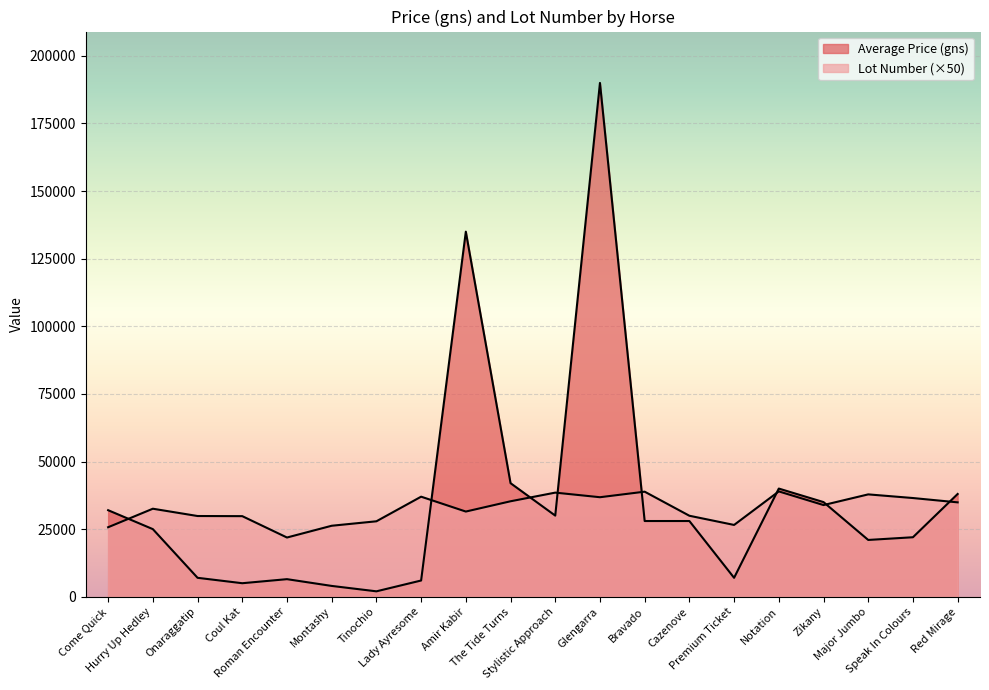

Which has a higher value, Come Quick or Roman Encounter?

Come Quick